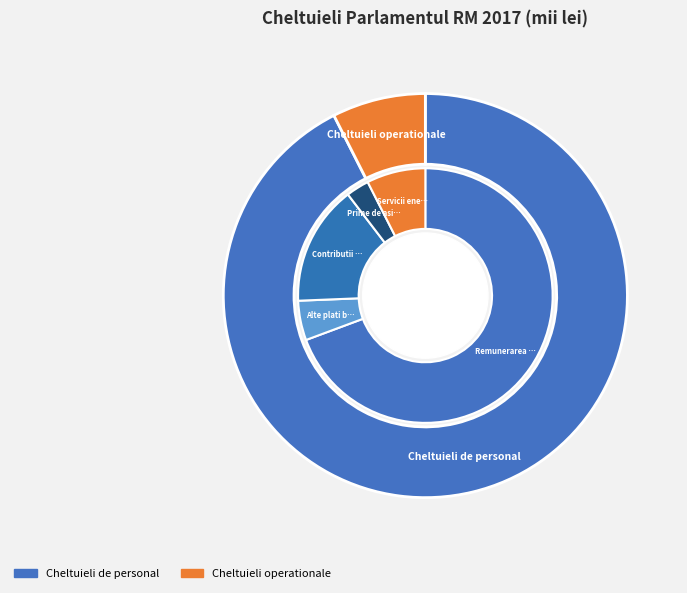

How many segments does this pie chart have?

5